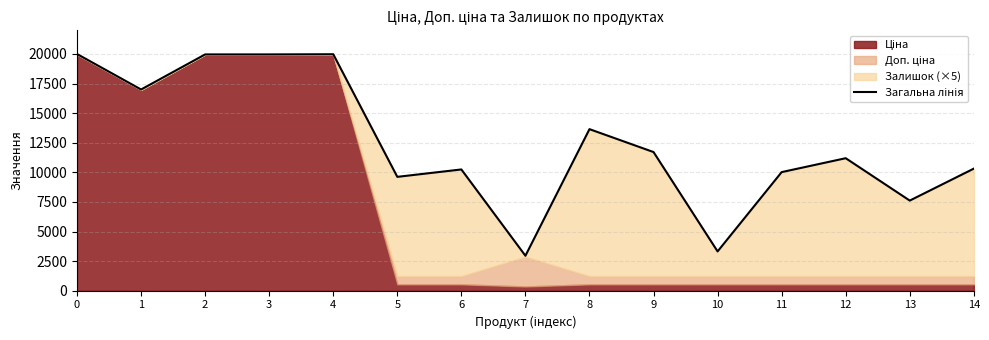

Does the chart display data point markers on the line(s)?

No